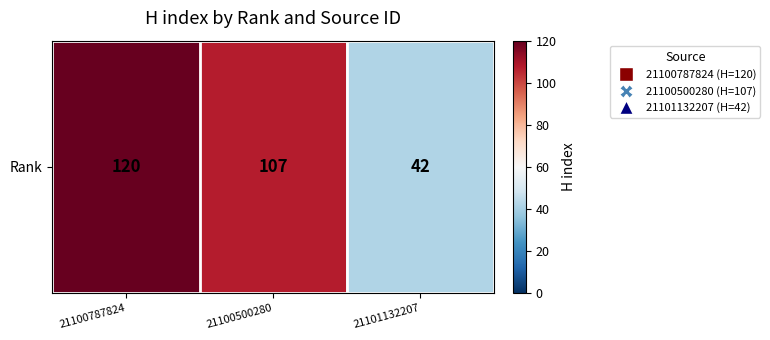

List the labels in order of value, smallest first.

21101132207, 21100500280, 21100787824